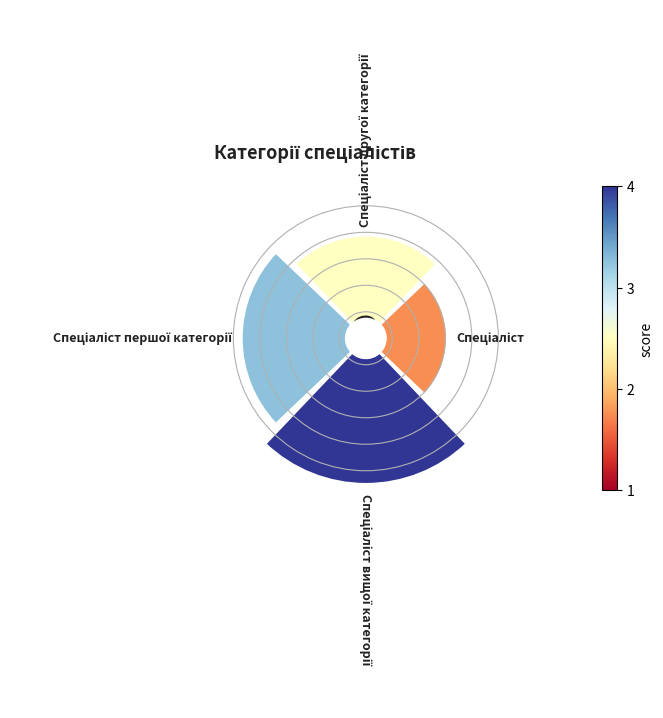

Does 2 account for over 50% of the chart?

No